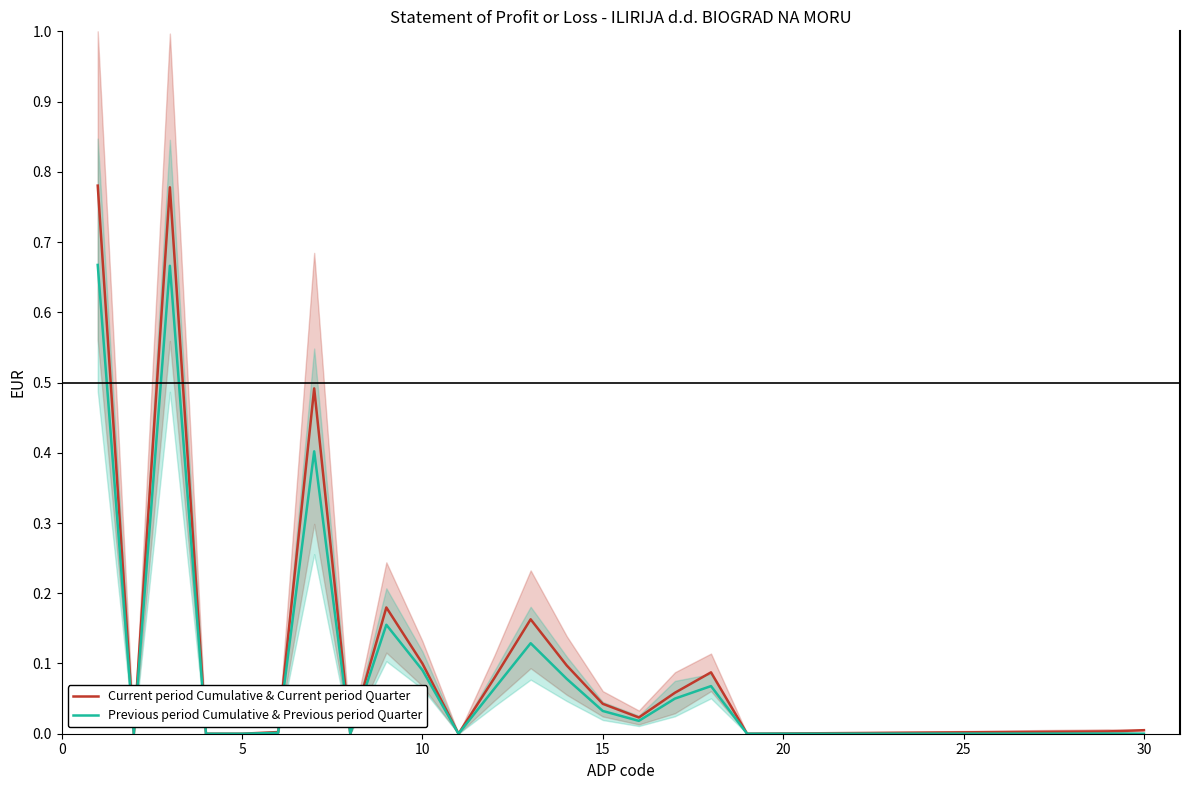

Which series changed the most between 20 and 35?

Current period Cumulative & Current period Quarter